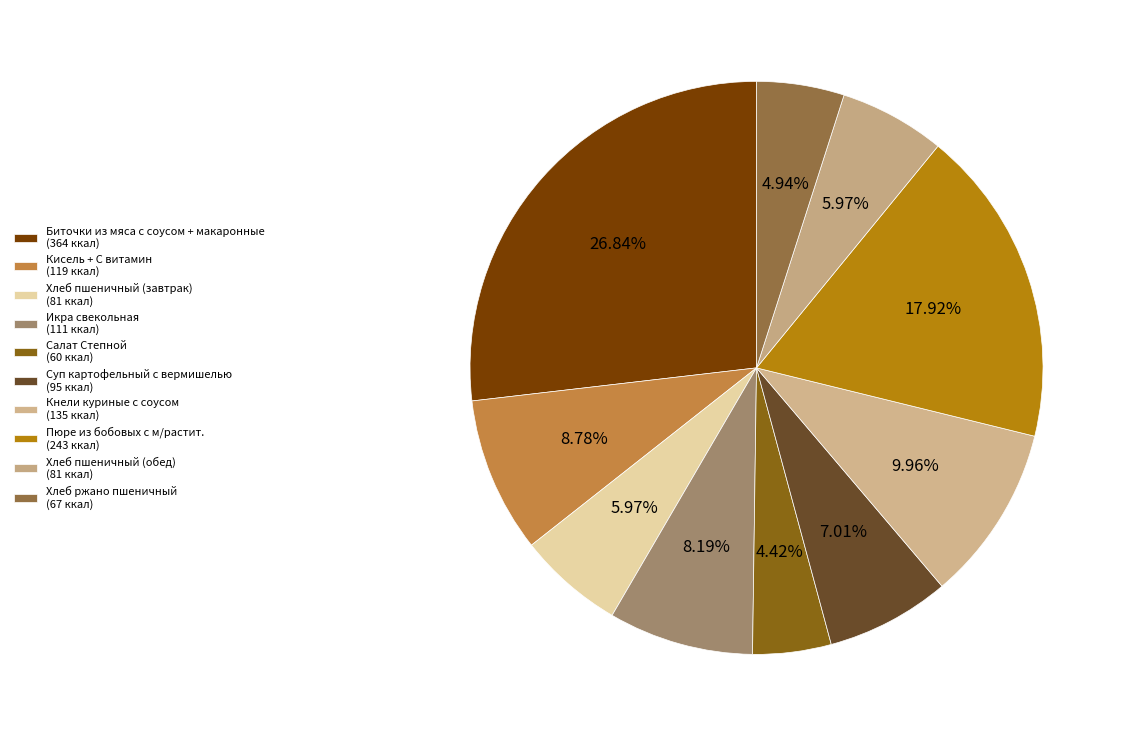

How many slices are in this pie chart?

10